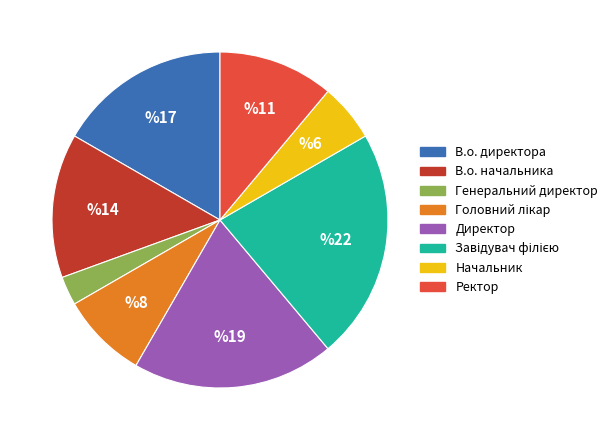

True or false: В.о. директора accounts for 28% of the total.

False